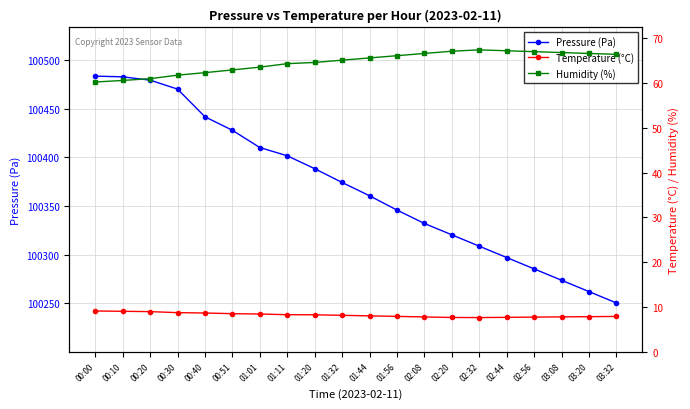

What is the total value across all series at 02:56?

100360.1